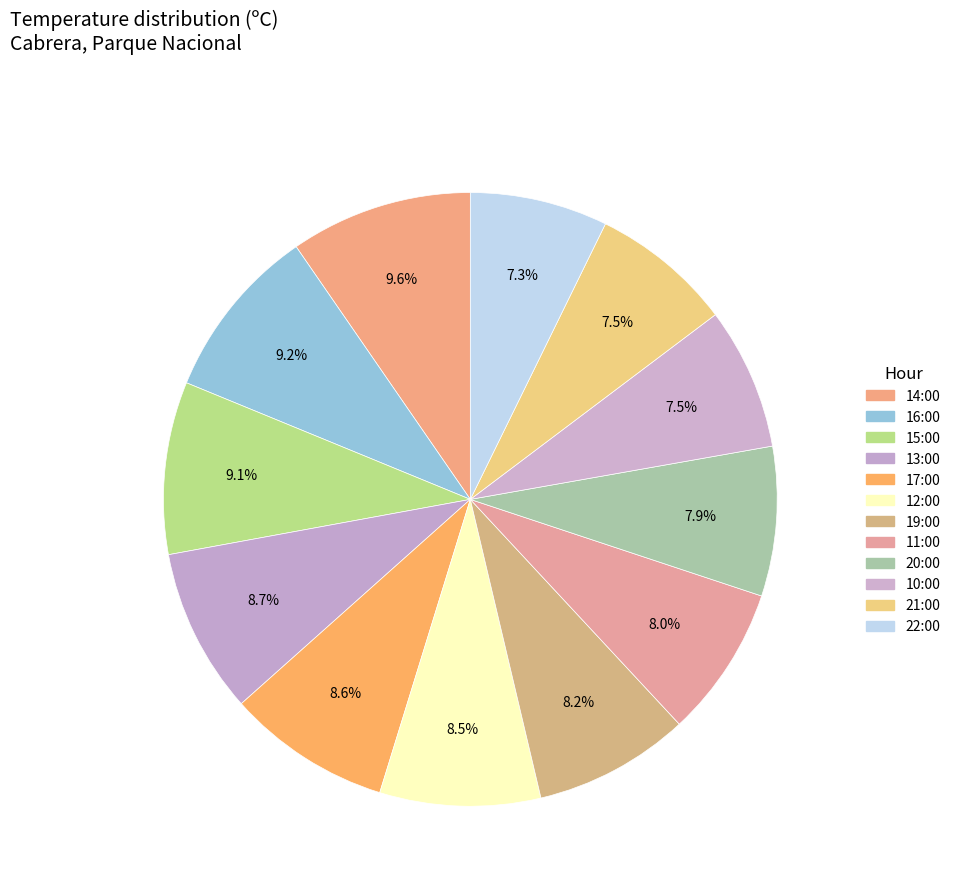

How many slices are in this pie chart?

12